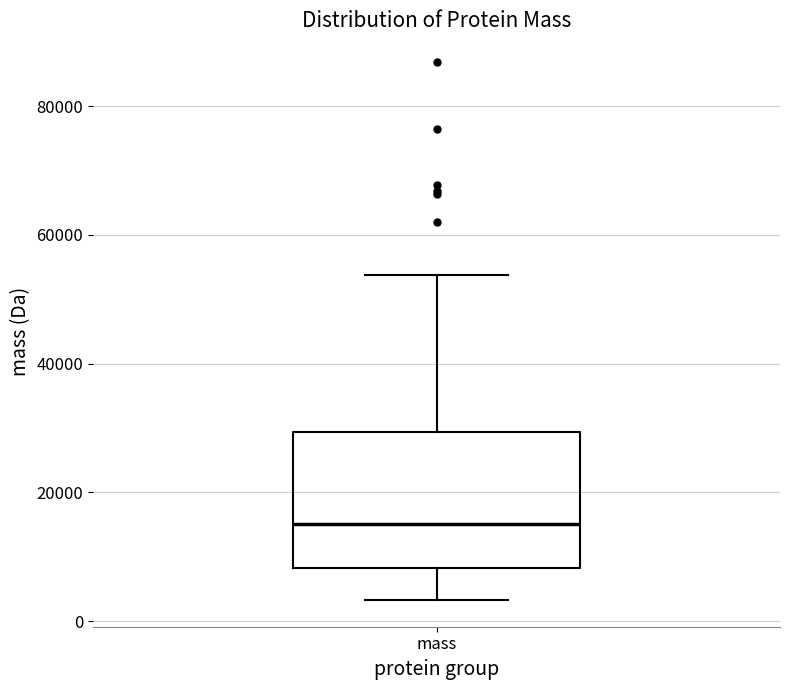

Read this box plot against the y-axis: the position of the median line, the range covered by the box, and the ends of both whiskers. The values are not printed on the chart, so give them approximately, as read against the axis.

median 16000, box 8000 to 30000, whiskers 4000 to 54000